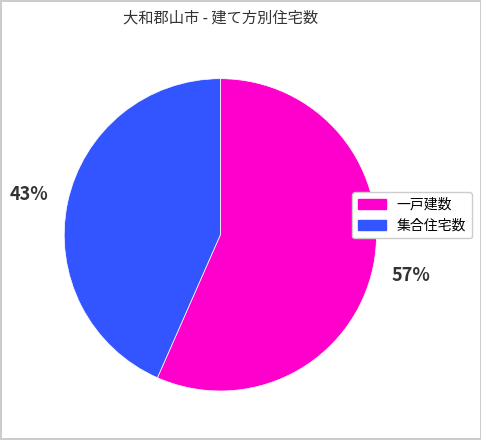

What is the smallest slice in the pie chart?

集合住宅数